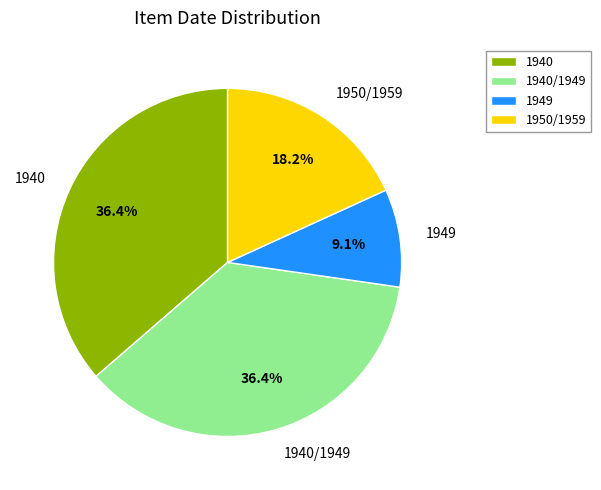

Is 1940 the majority of the pie?

No